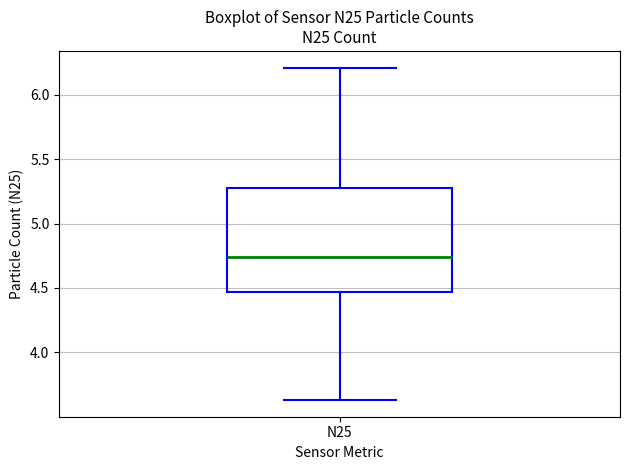

Read this box plot against the y-axis: the position of the median line, the range covered by the box, and the ends of both whiskers. The values are not printed on the chart, so give them approximately, as read against the axis.

median 4.75, box 4.45 to 5.30, whiskers 3.65 to 6.20